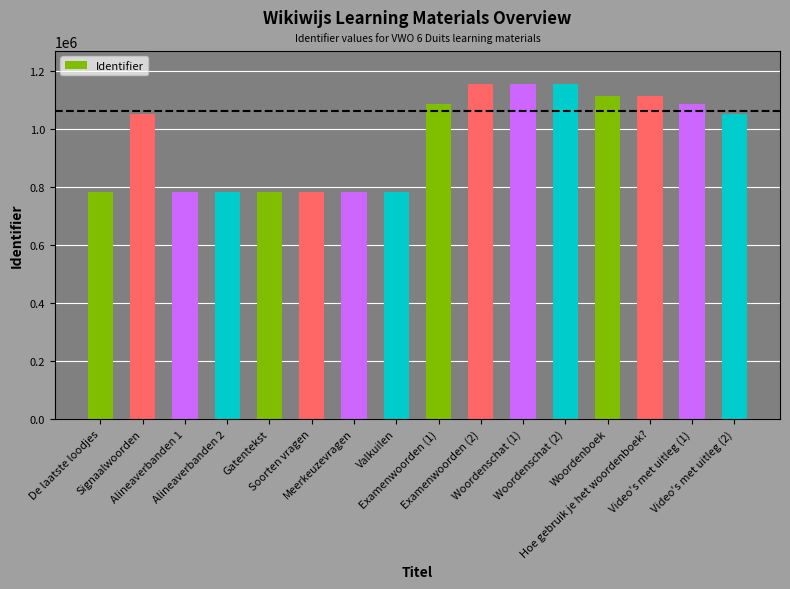

What is the average value?

964798